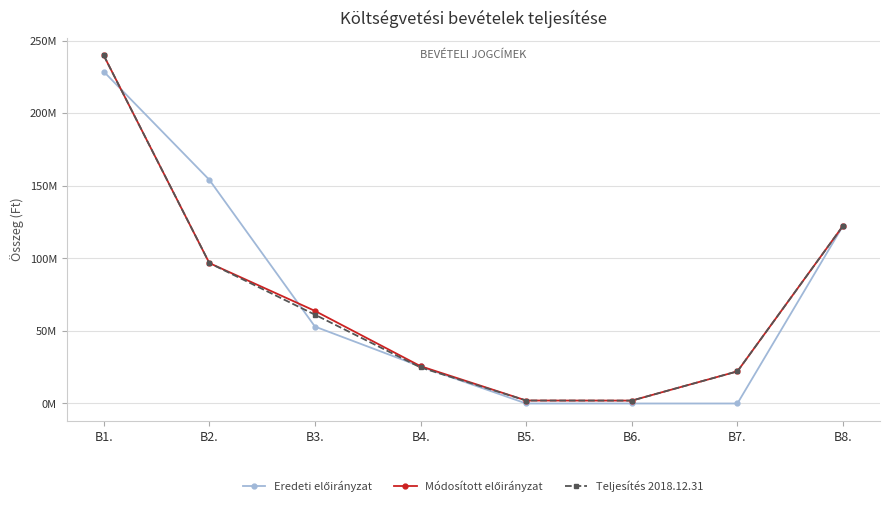

Is this an area chart (filled region under the line)?

No